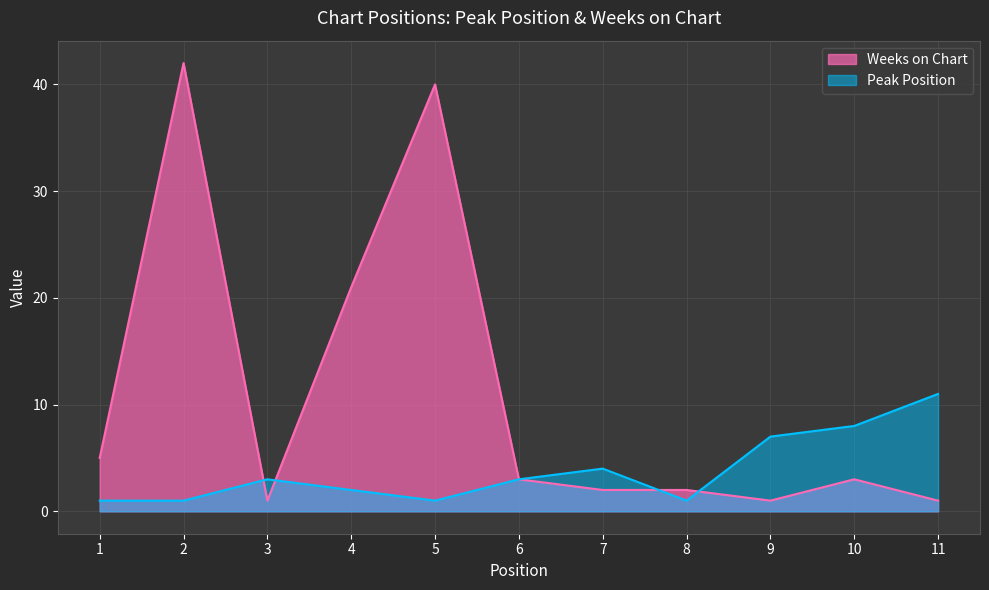

Which series changed the most between 4 and 6?

Weeks on Chart